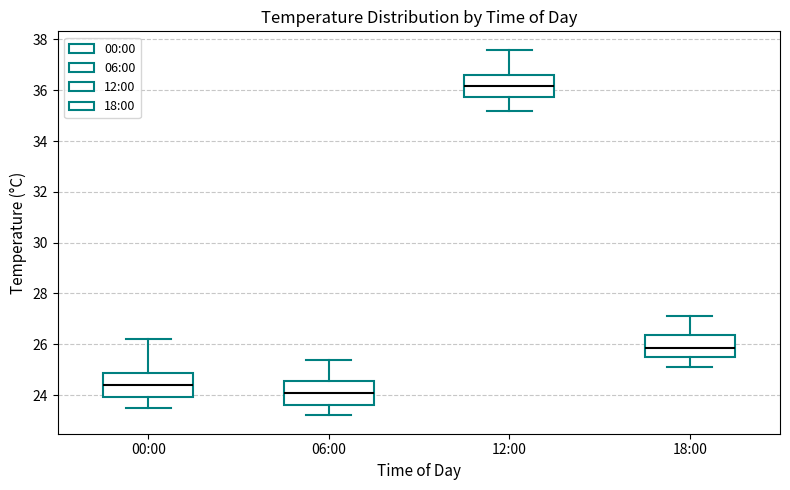

Reading left to right, read every box against the y-axis: the position of its median line, the range the box covers, and the ends of its whiskers. The values are not printed on the chart, so give them approximately, as read against the axis.

00:00: median 24.4, box 24.0 to 24.8, whiskers 23.6 to 26.2
06:00: median 24.2, box 23.6 to 24.6, whiskers 23.2 to 25.4
12:00: median 36.2, box 35.8 to 36.6, whiskers 35.2 to 37.6
18:00: median 25.8, box 25.6 to 26.4, whiskers 25.2 to 27.2